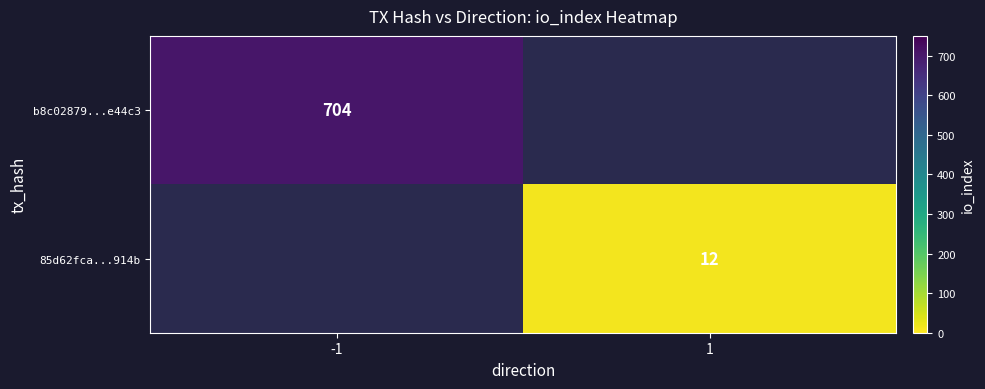

The b8c02879...e44c3 series shows 704 at -1. True or false?

True